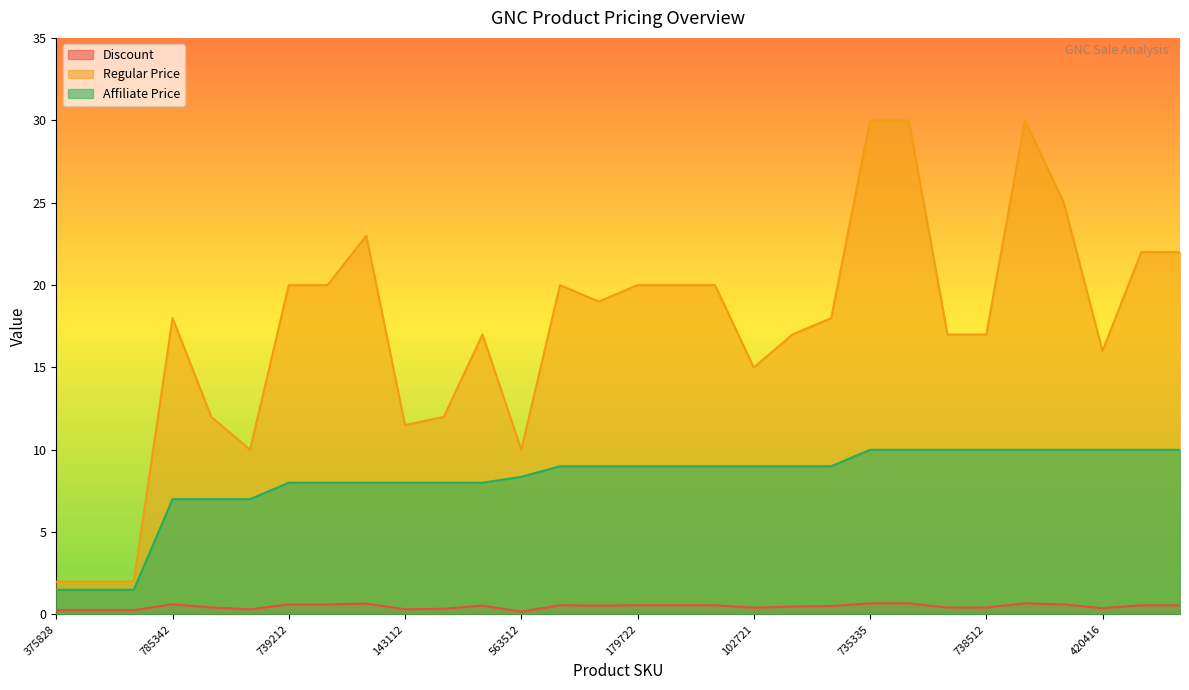

What is the label of the 16th point from the right?

210222